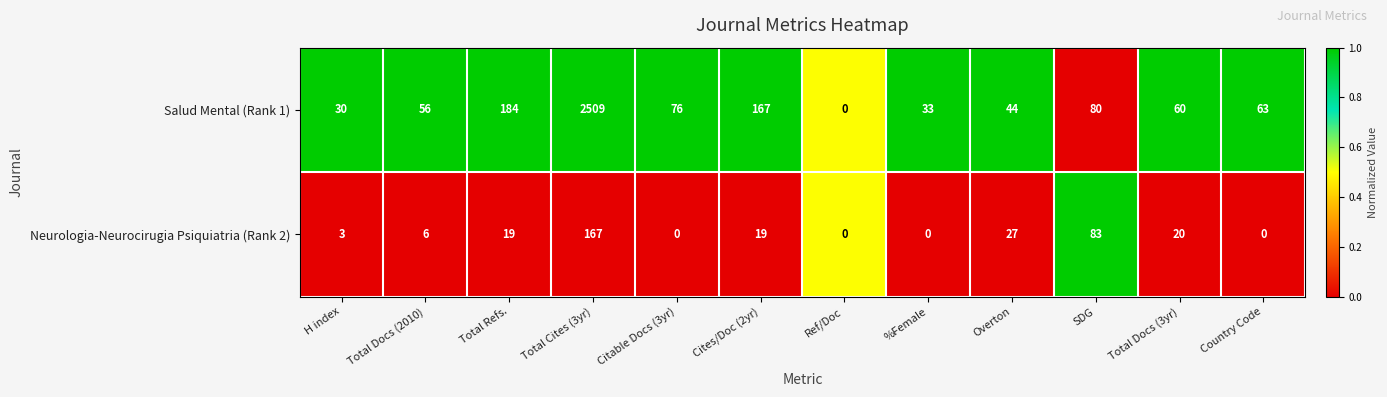

List the series in order of their peak value, highest first.

Salud Mental (Rank 1), Neurologia-Neurocirugia Psiquiatria (Rank 2)